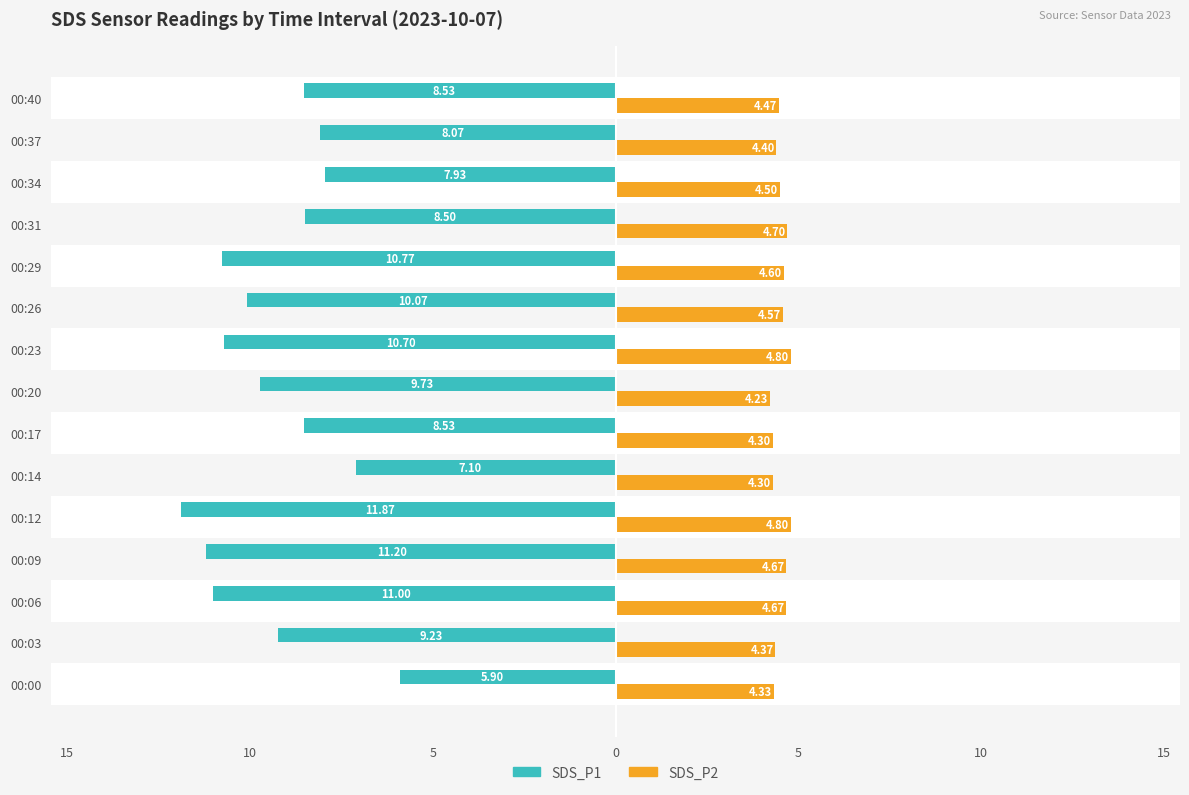

What are all the series names shown in the legend?

SDS_P1, SDS_P2